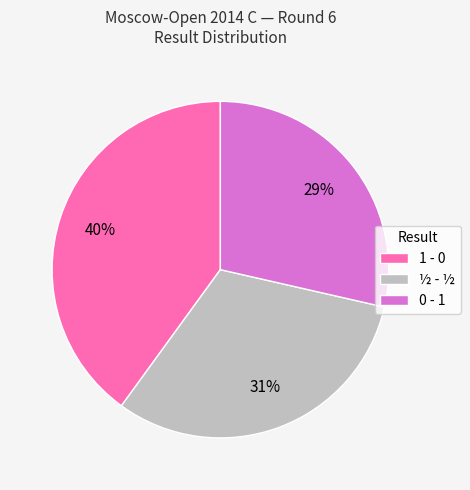

To the nearest percent, what percentage of the pie is 0 - 1?

29%